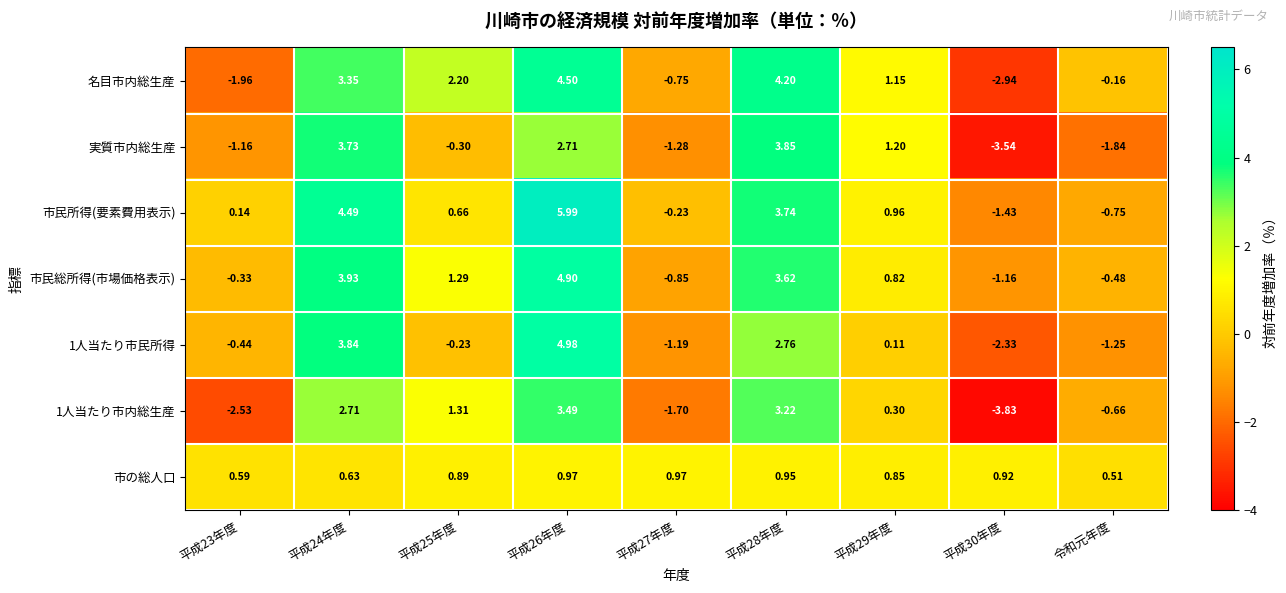

Which series changed the most between 平成26年度 and 令和元年度?

市民所得(要素費用表示)